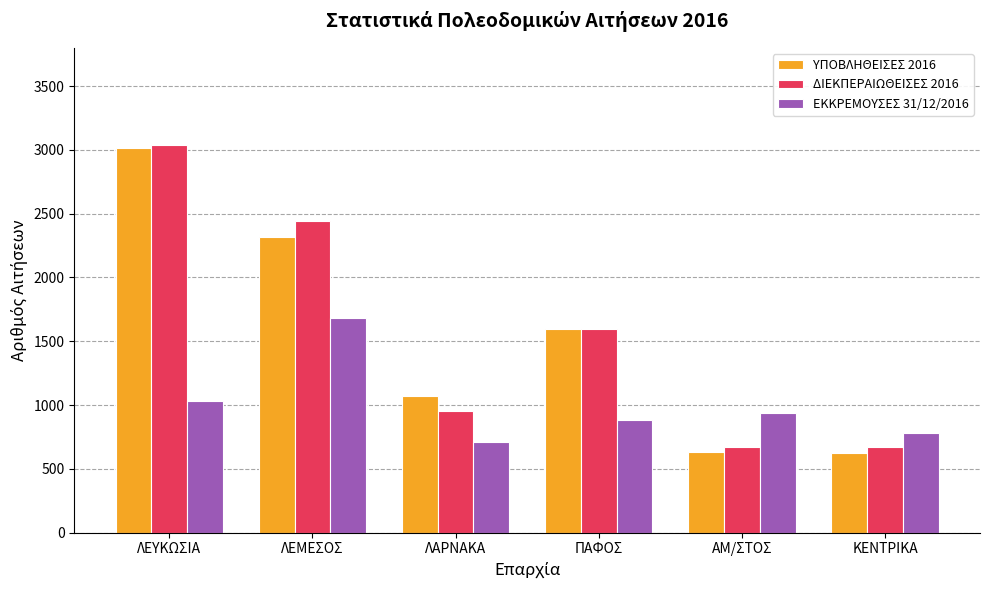

Which series has the widest spread of values?

ΥΠΟΒΛΗΘΕΙΣΕΣ 2016